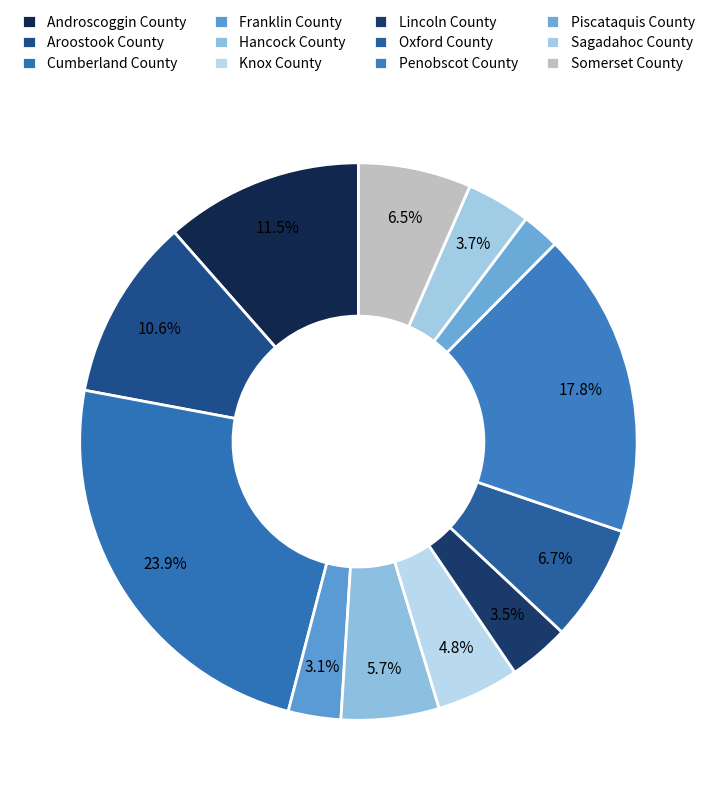

The Lincoln County slice represents 1% of the pie. True or false?

False